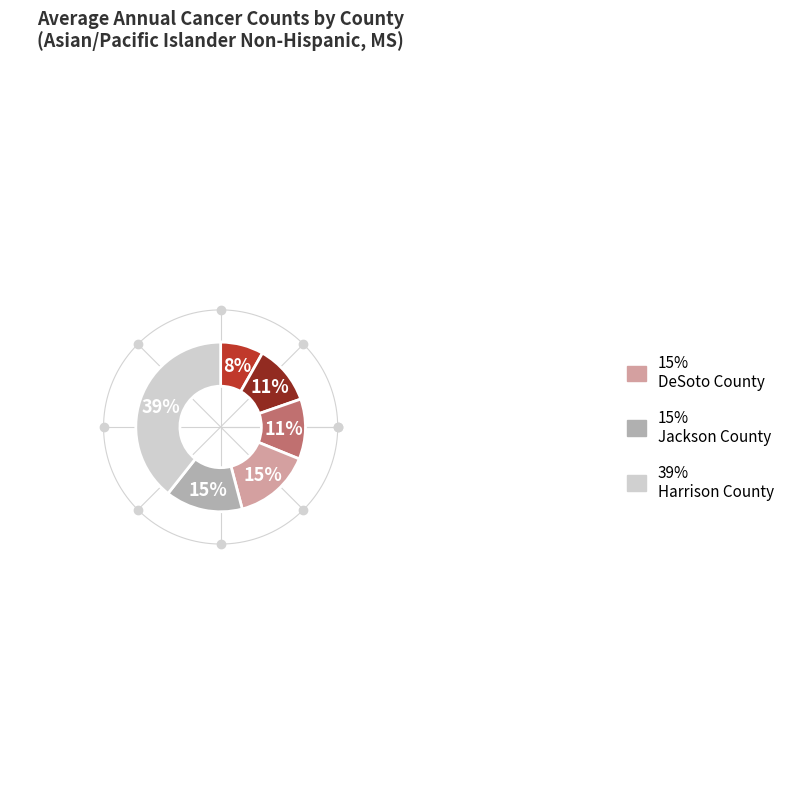

To the nearest percent, what percentage of the pie is Jackson County?

15%